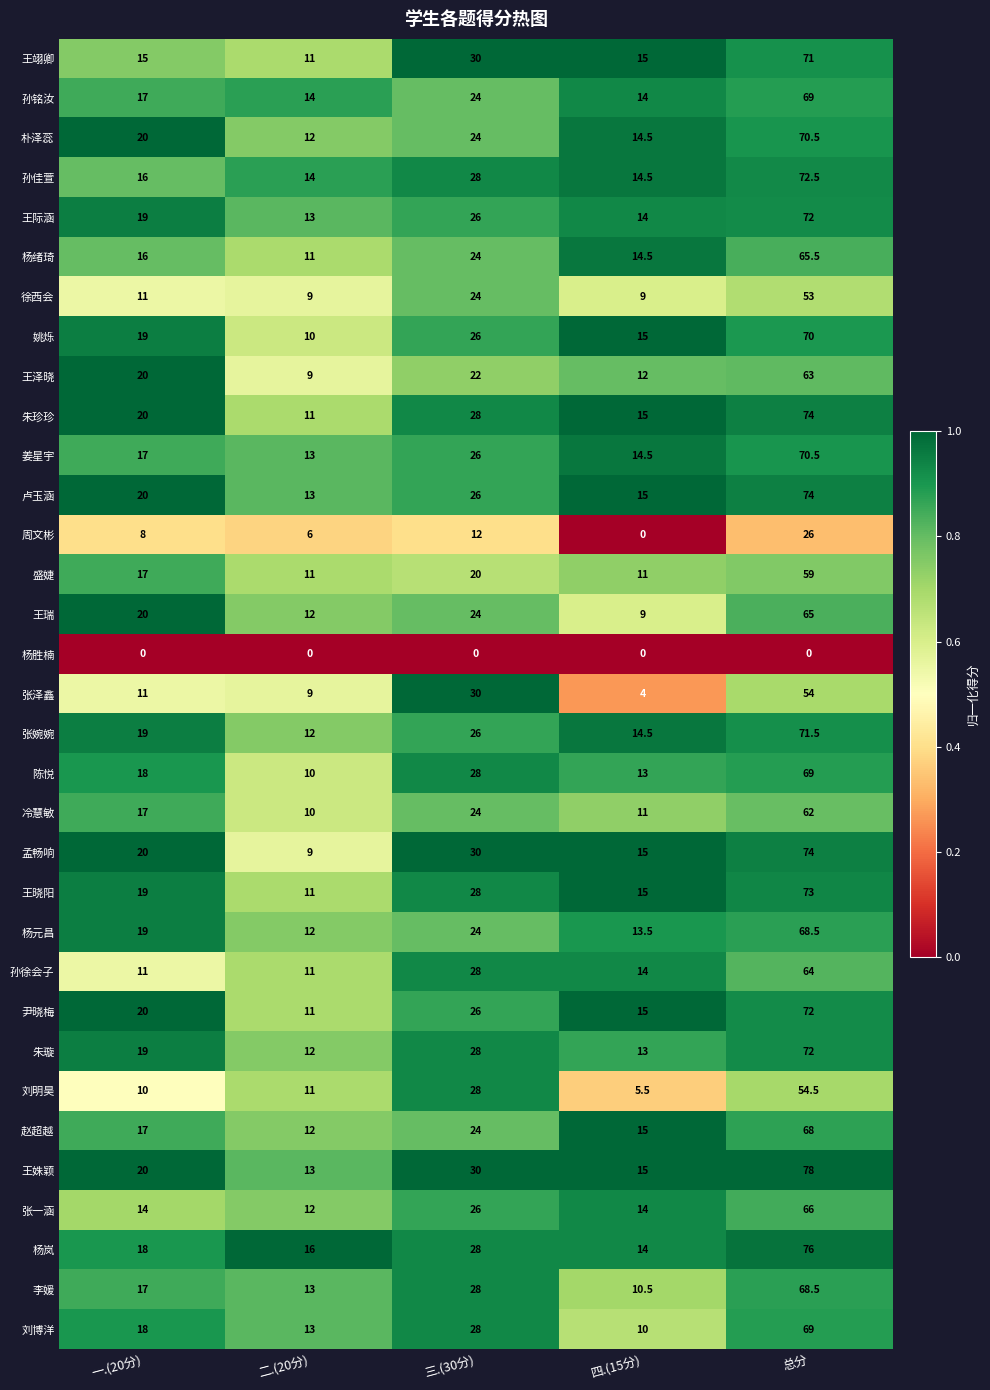

What is the difference between the highest and lowest values at 三.(30分)?

30.0